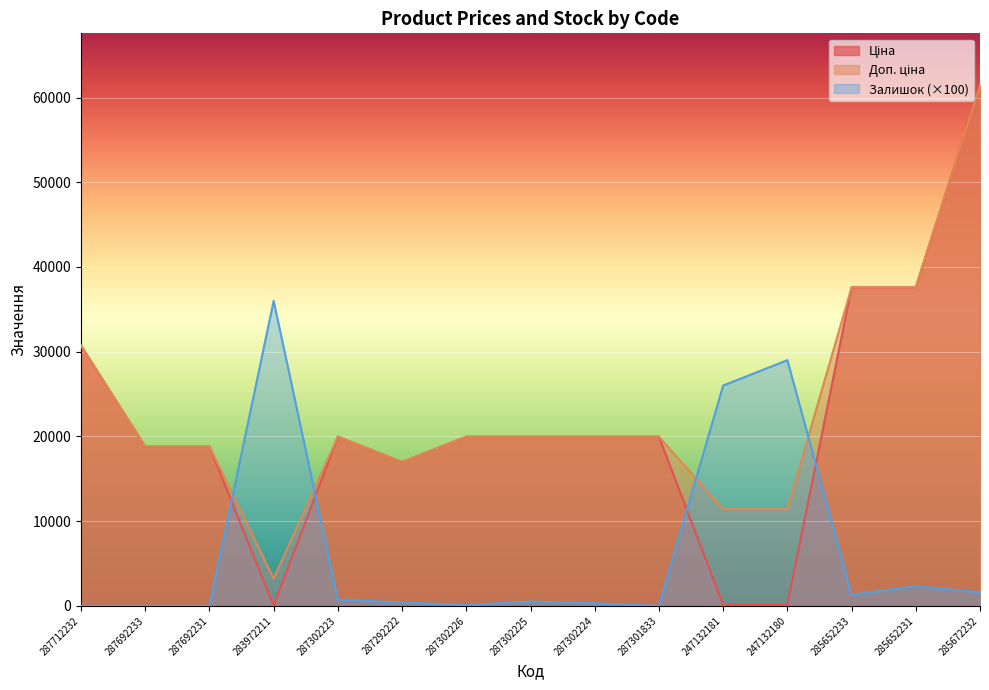

Count the number of categories in the chart.

15